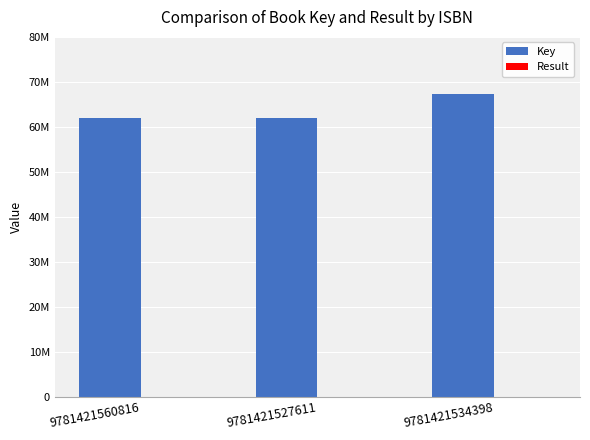

Does the chart contain stacked bars?

No